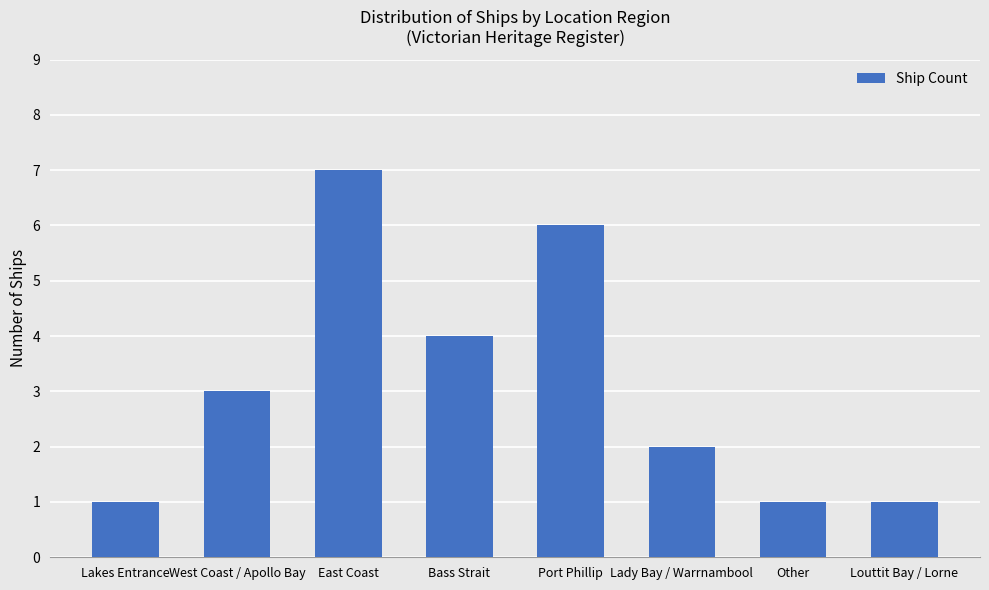

What is the smallest value displayed?

1